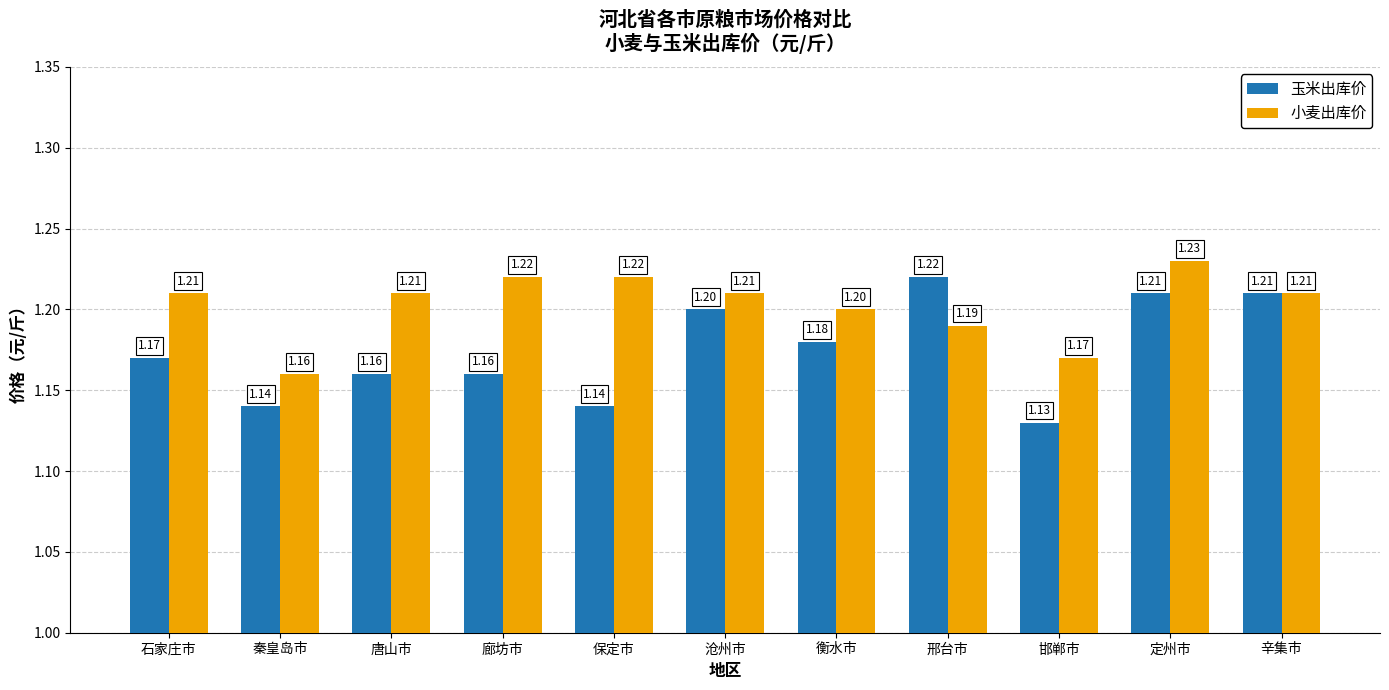

Between 石家庄市 and 辛集市, which series saw the biggest shift?

玉米出库价